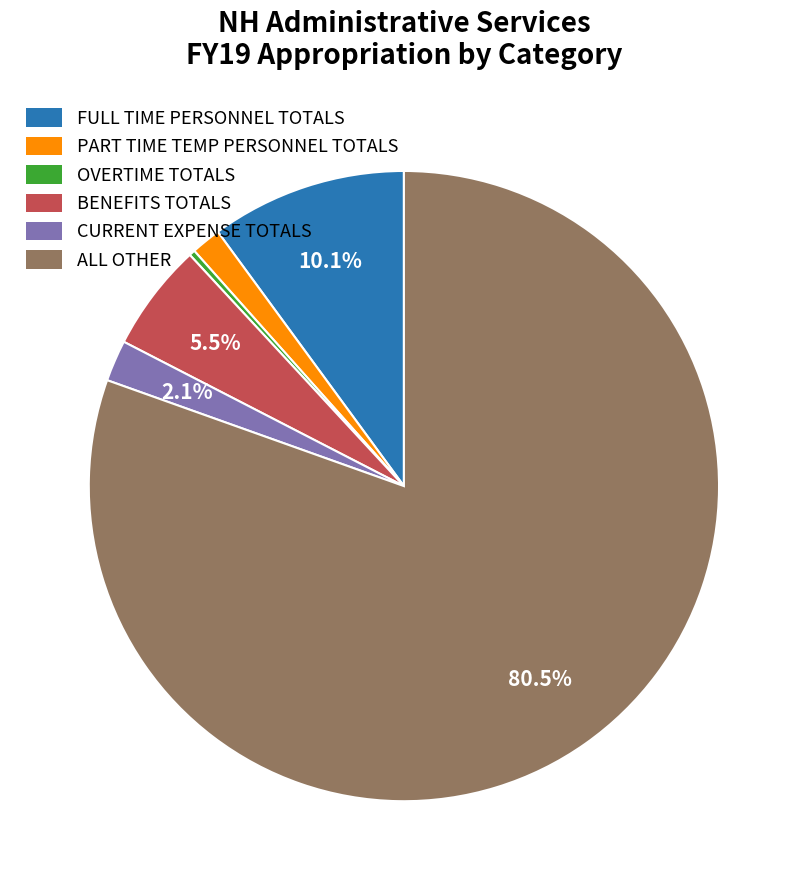

What is the largest slice in the pie chart?

ALL OTHER